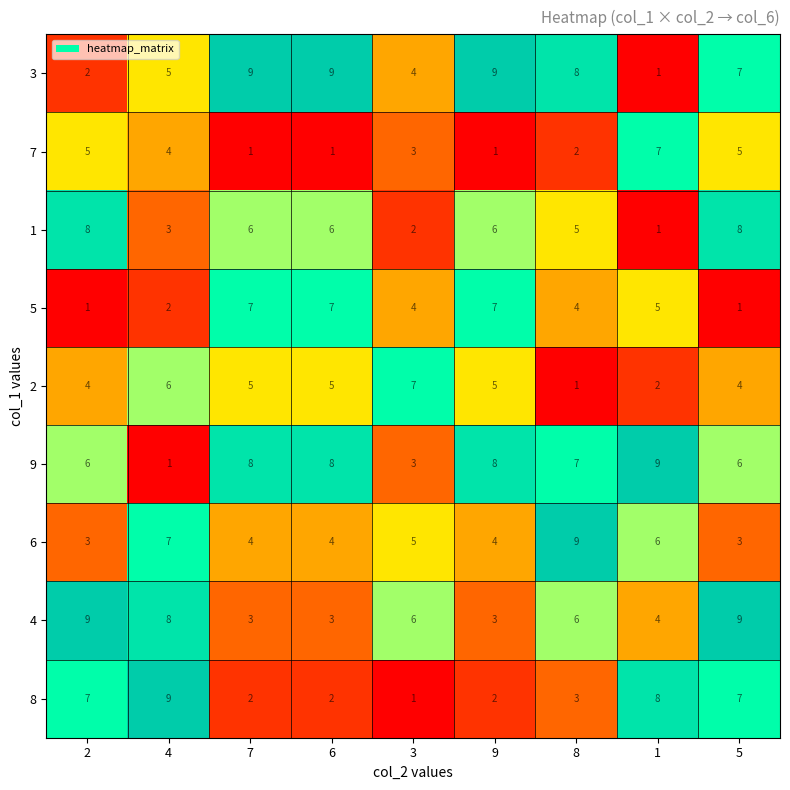

Where does the 5 series first go above 4?

7